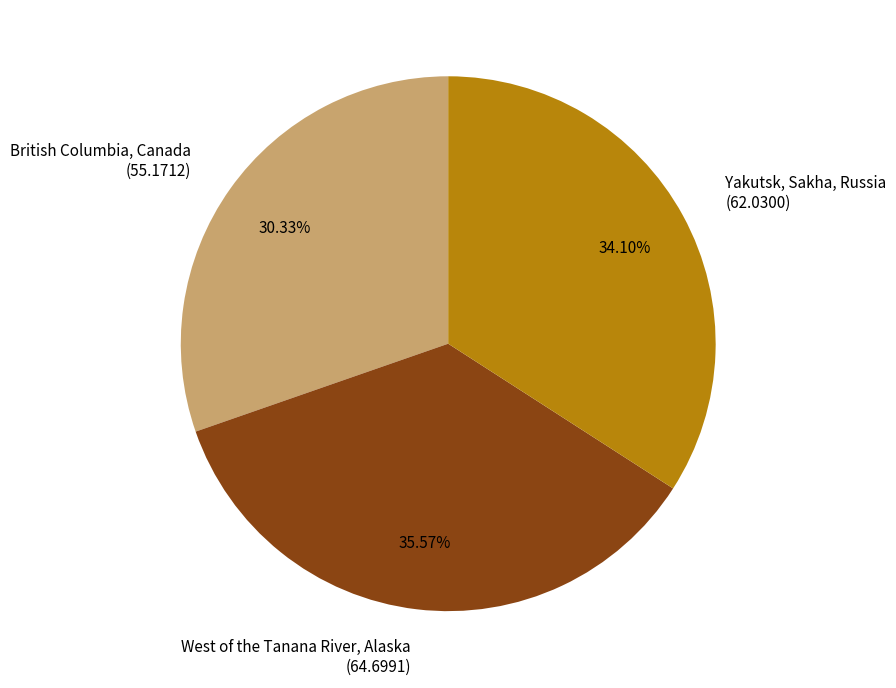

True or false: West of the Tanana River, Alaska accounts for 36% of the total.

True